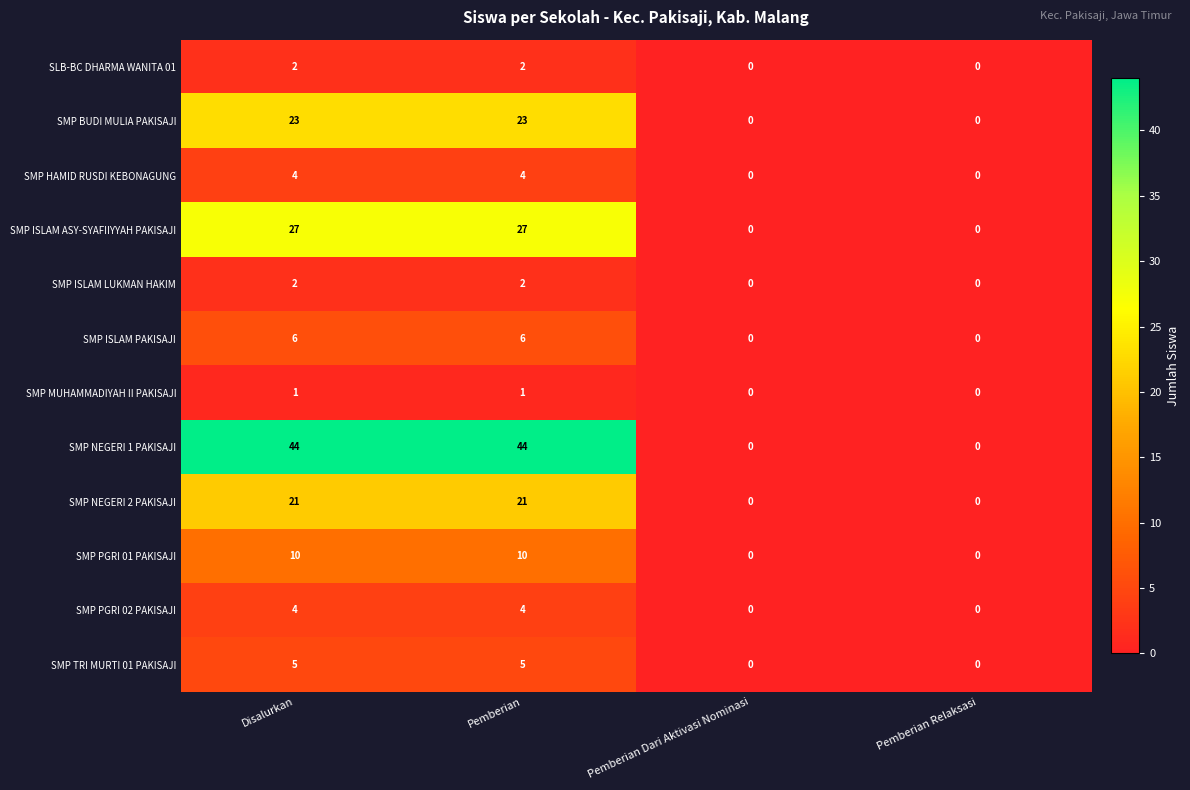

Is it true that SMP HAMID RUSDI KEBONAGUNG equals 2 at Pemberian Relaksasi?

False